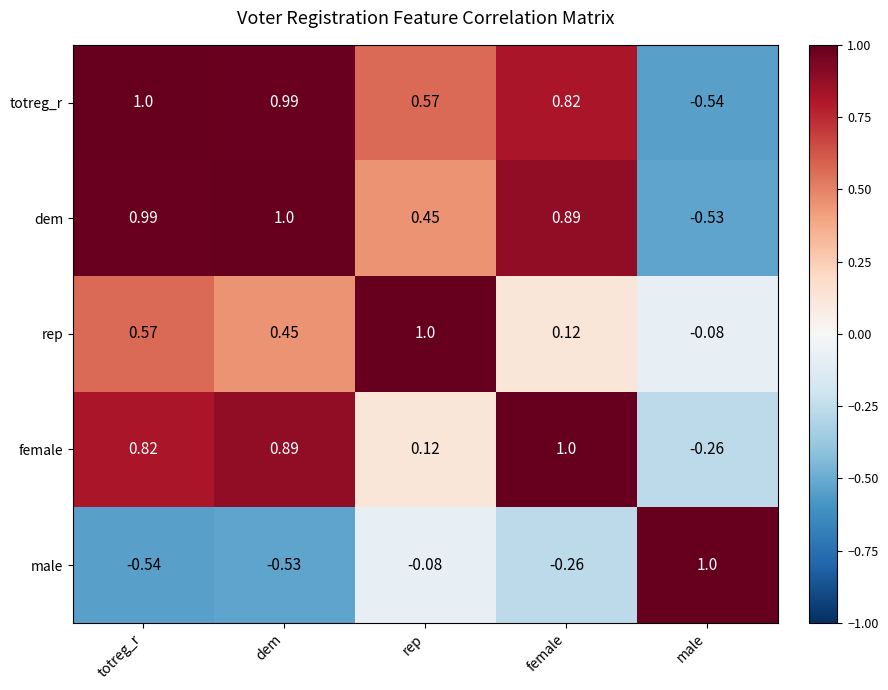

Which category has the highest value in the totreg_r series?

totreg_r